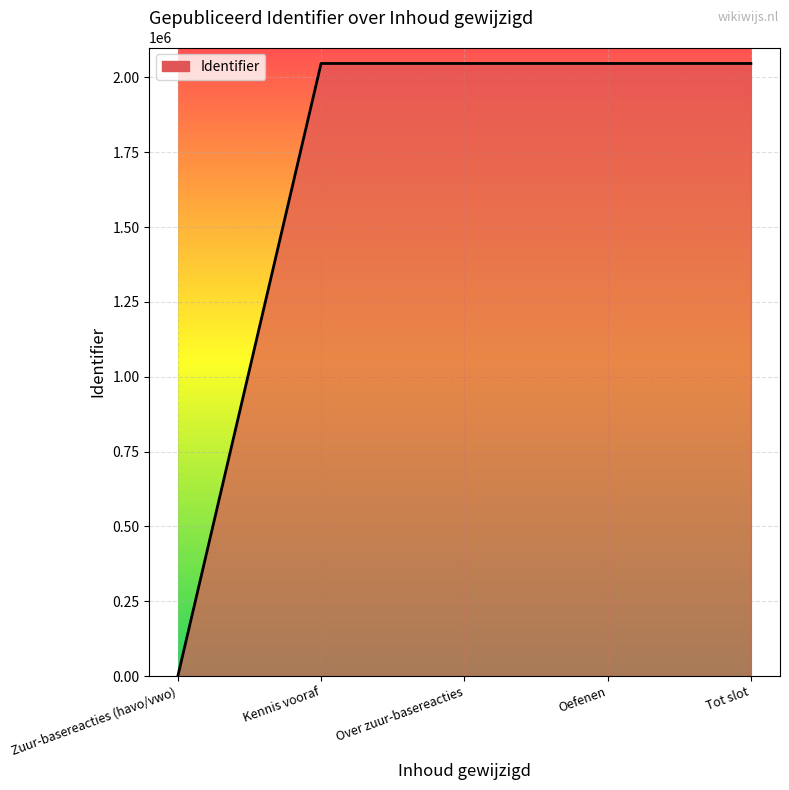

What is the difference between the maximum and minimum values?

2046633